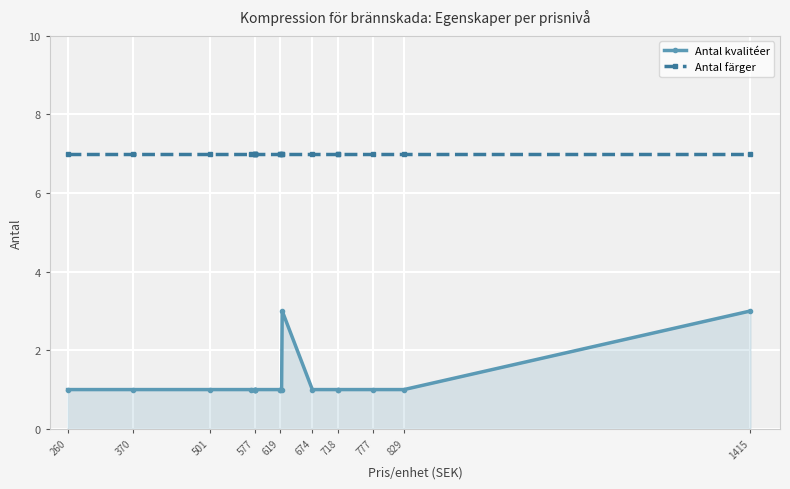

Count the number of data series in this chart.

2